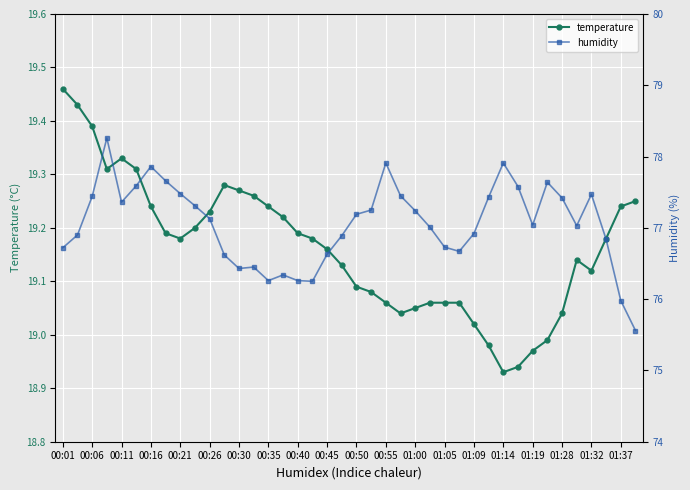

What is the lowest value of the temperature series?

18.9